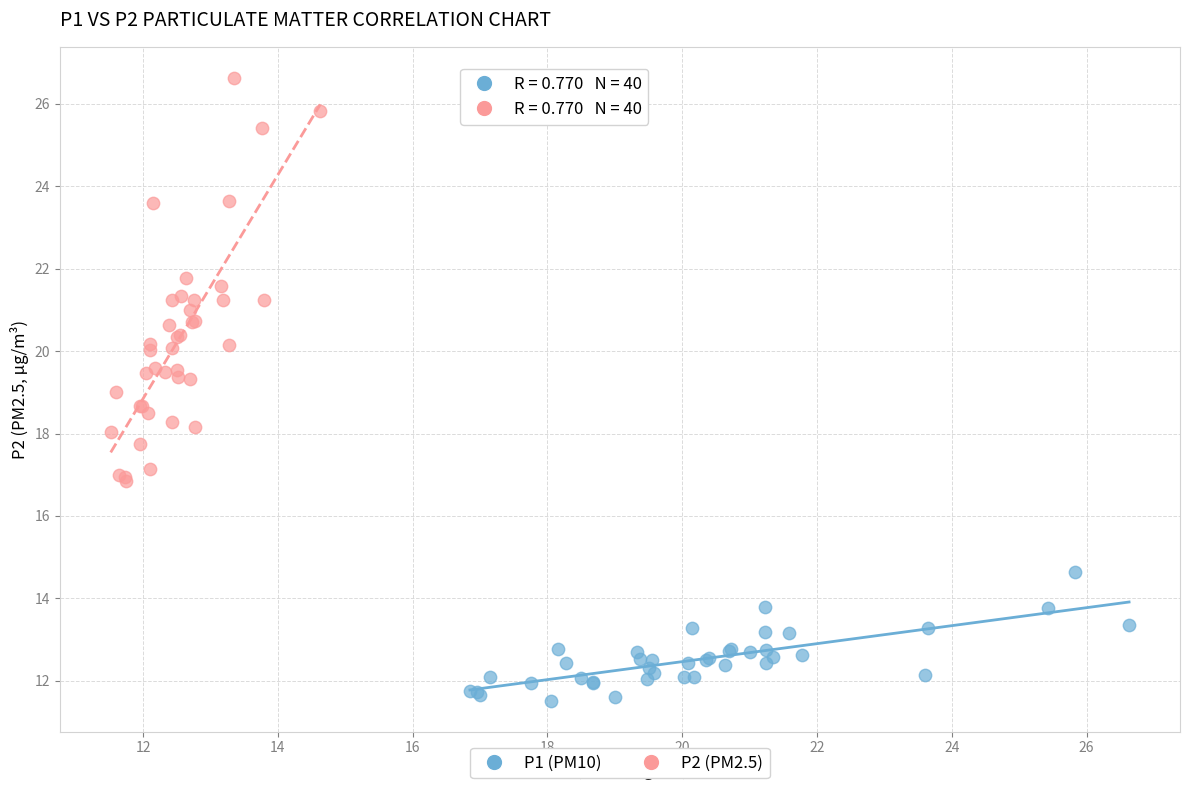

Which series has the largest Y range (max minus min)?

P2 (PM2.5)